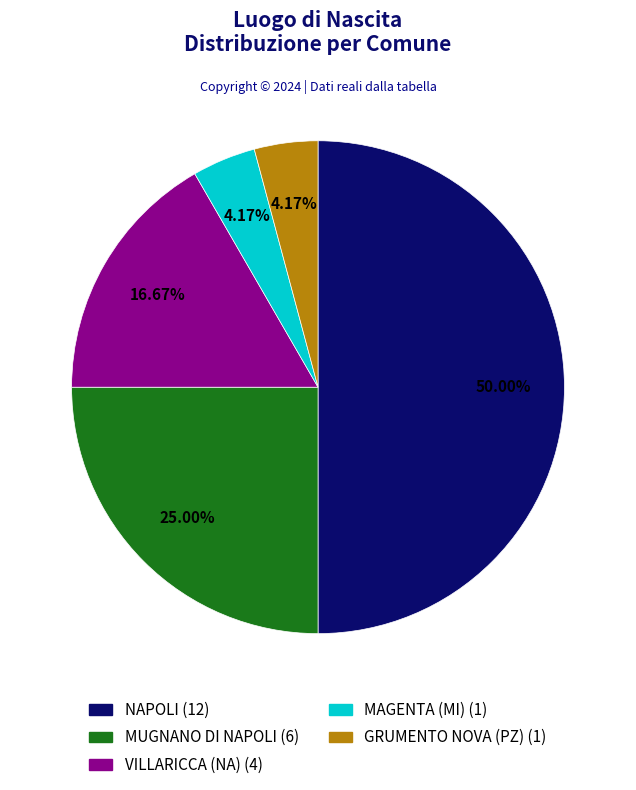

Does VILLARICCA (NA) account for over 50% of the chart?

No